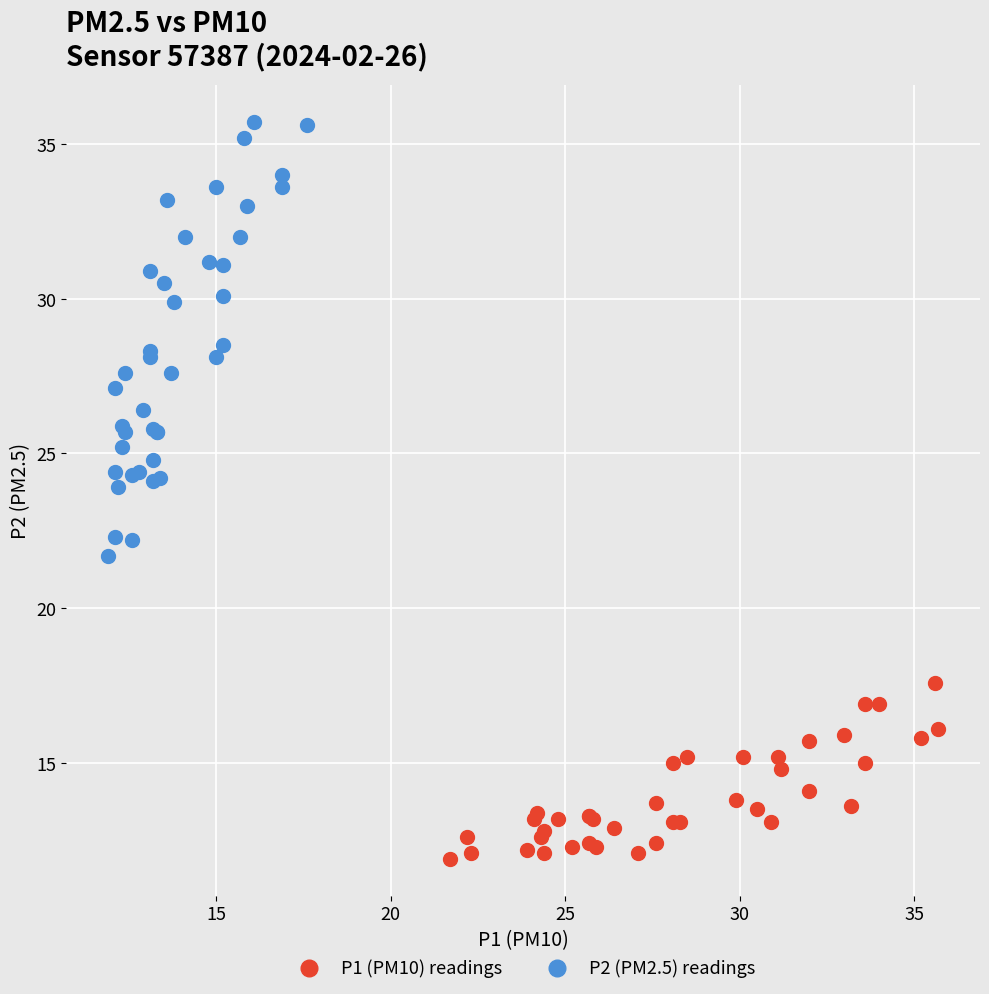

Which series has the widest spread of Y values?

P2 (PM2.5) readings